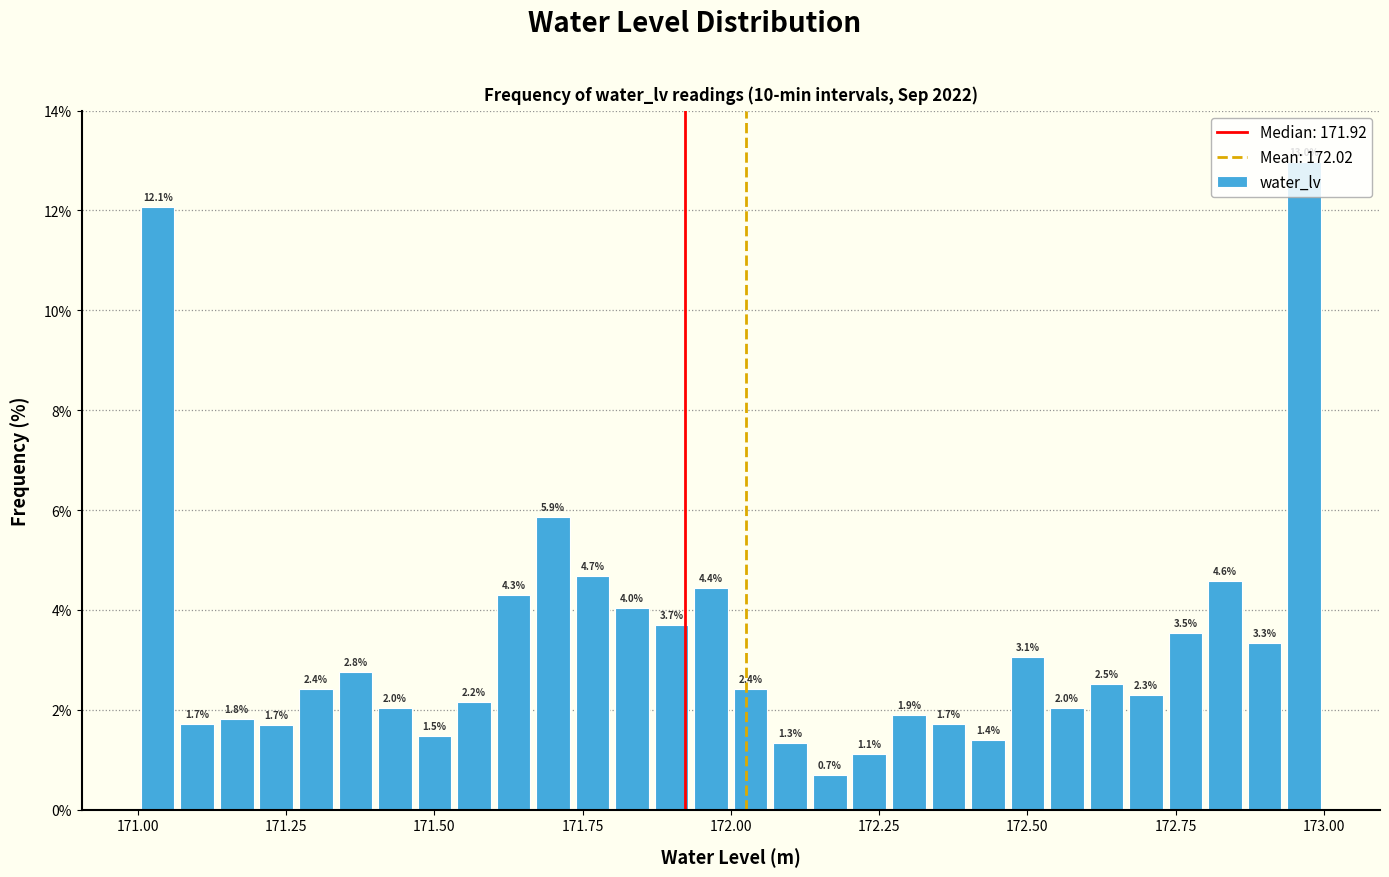

Around what value on the x-axis is the tallest bar? Give the approximate position of its centre, as read against the axis.

172.95